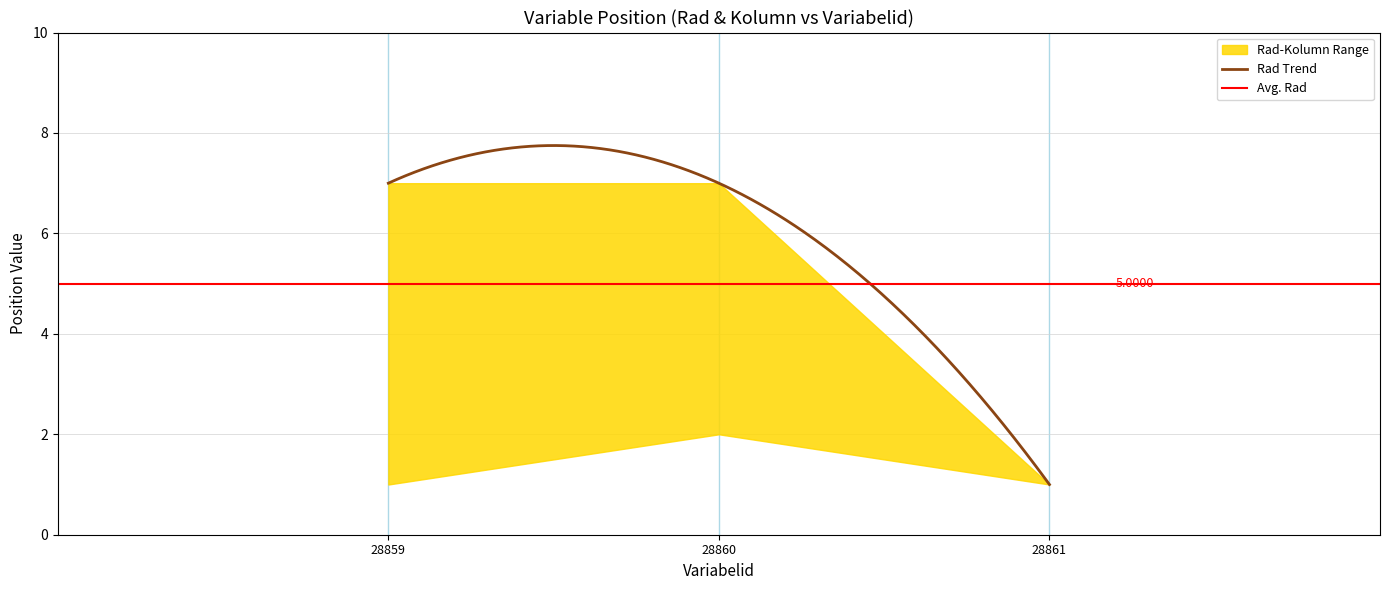

Count the Rad values in the range 1 to 7.

3